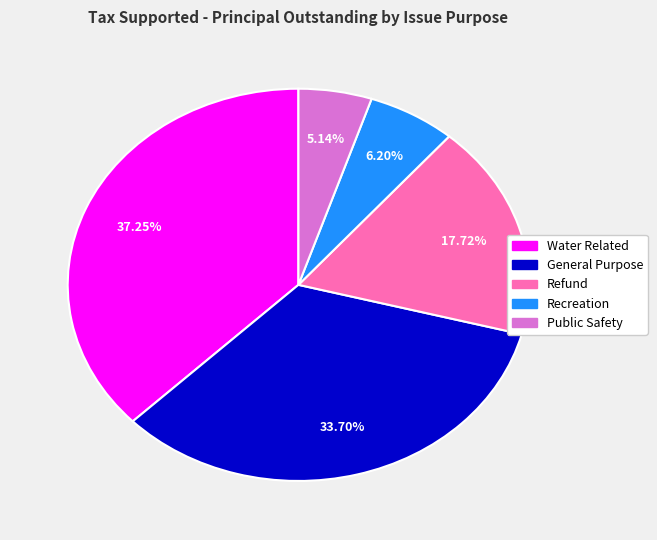

To the nearest percent, what is the average slice percentage?

20%